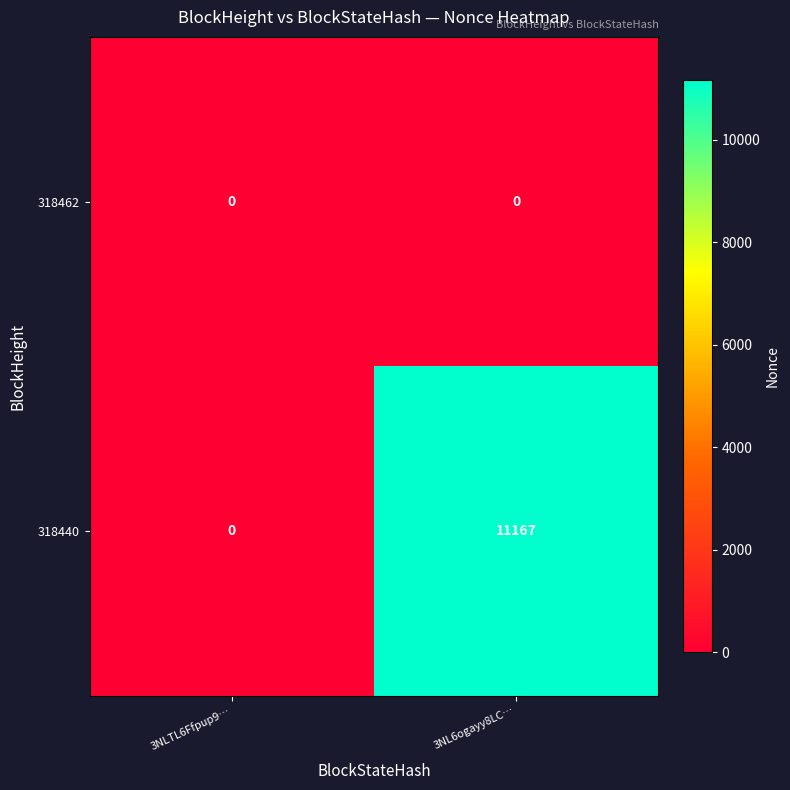

At which label is 318440 closest to 5583?

3NLTL6Ffpup9…